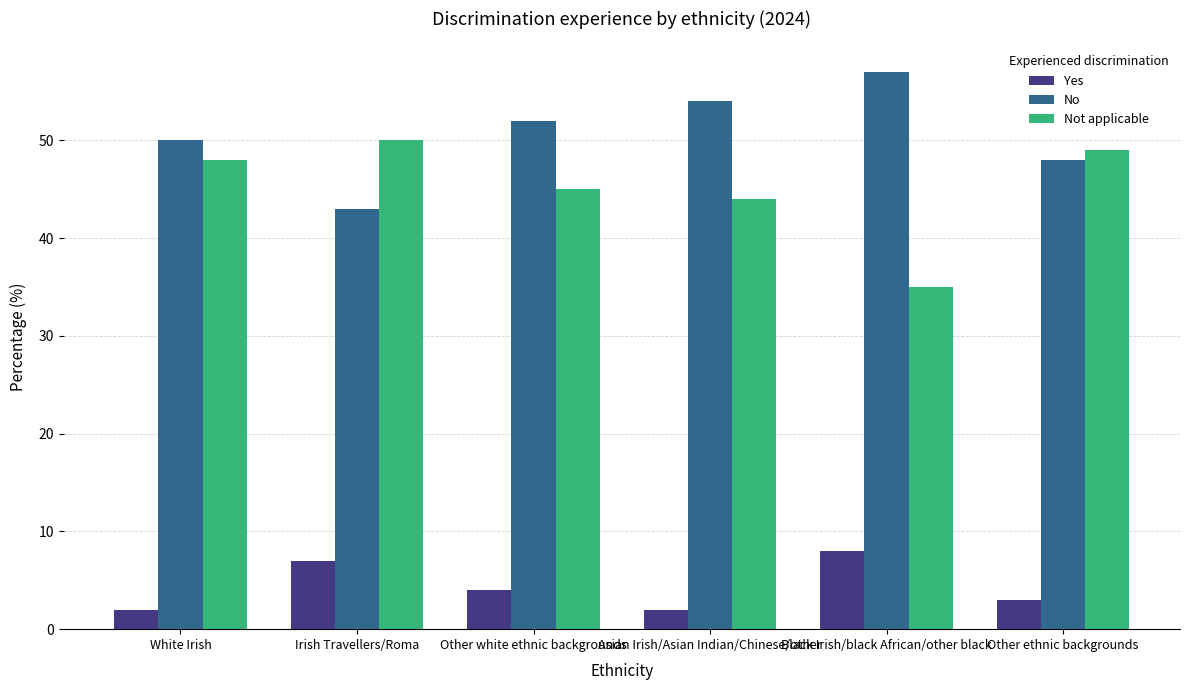

What is the value of the Not applicable bar at the 4th from the left?

44